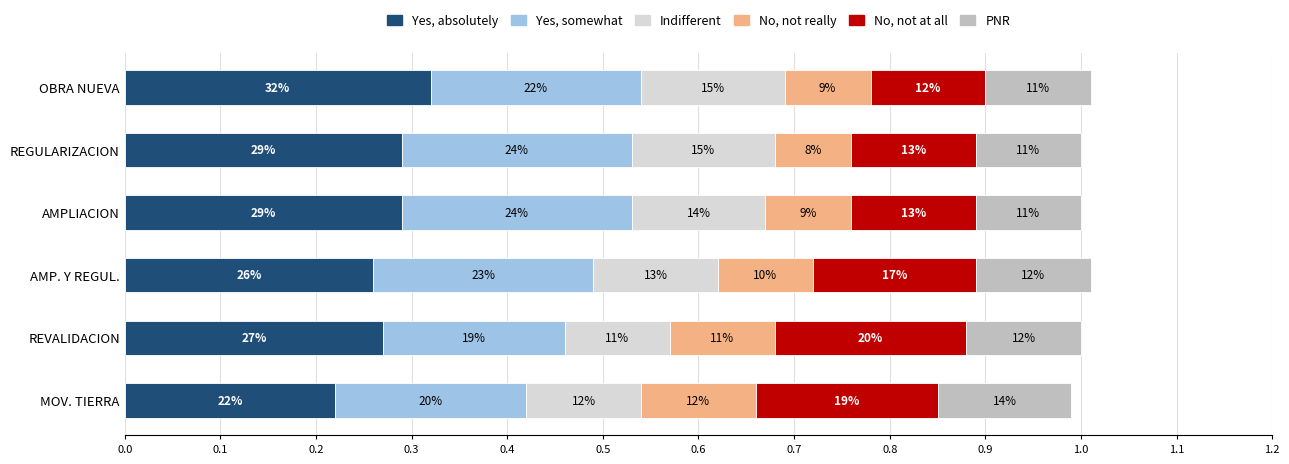

What is the average value of the Yes, absolutely series?

0.3